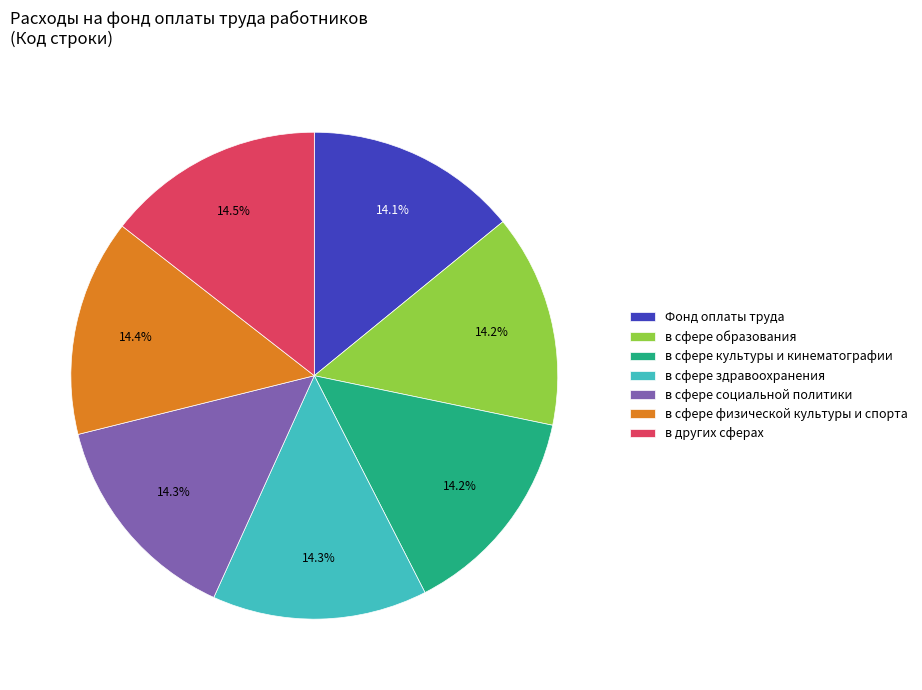

Is the sum of в сфере физической культуры и спорта and в сфере здравоохранения greater than half?

No